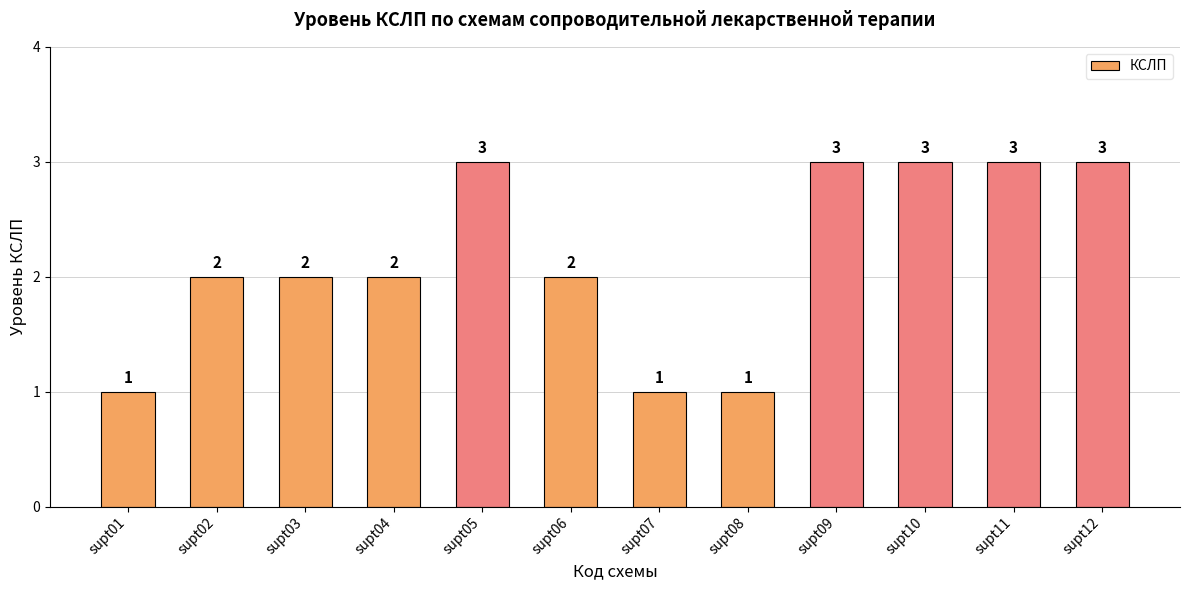

What is the smallest value displayed?

1